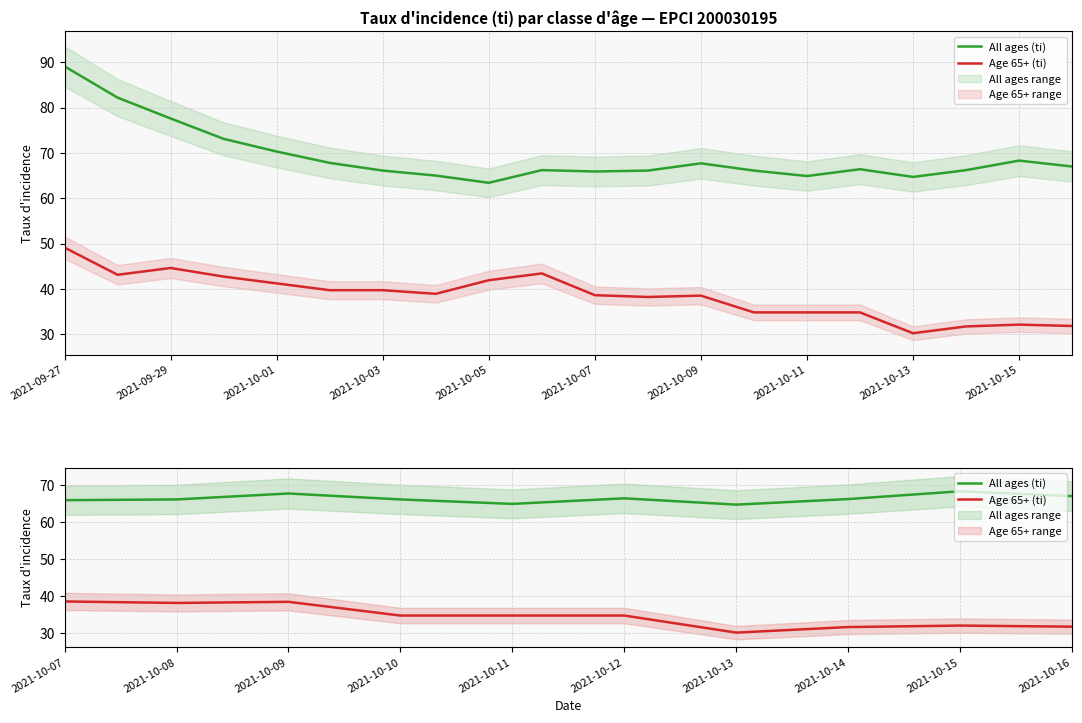

Does the chart have visible grid lines?

Yes